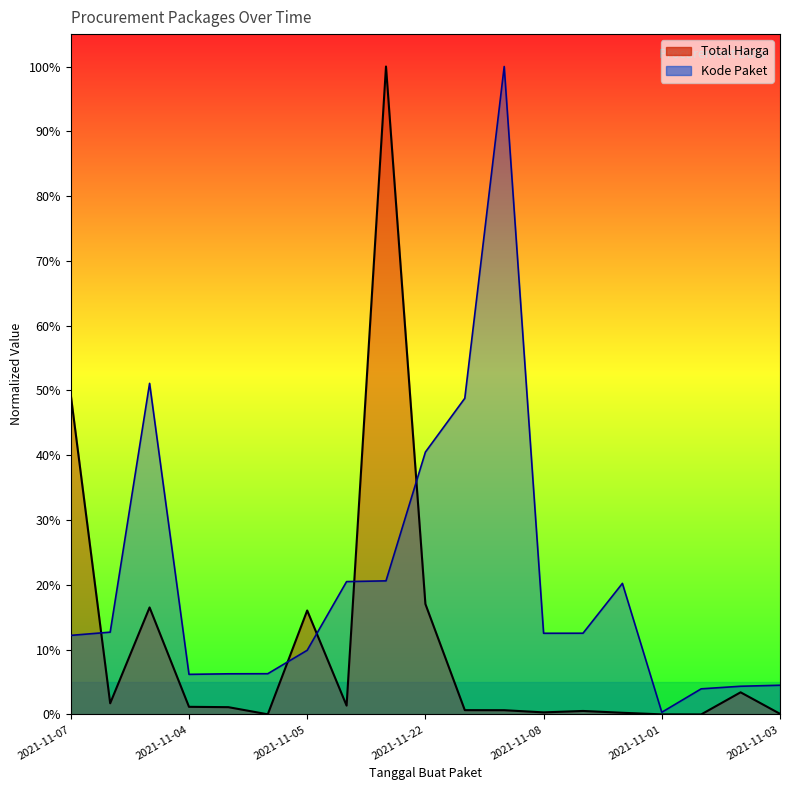

At how many categories does at least one series exceed 0?

19